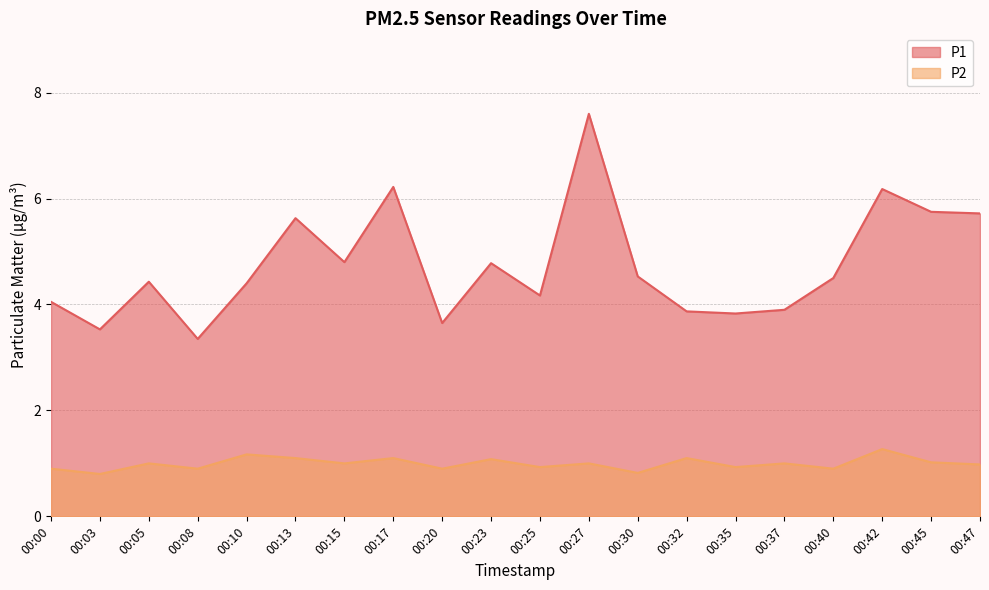

What are all the series names shown in the legend?

P1, P2